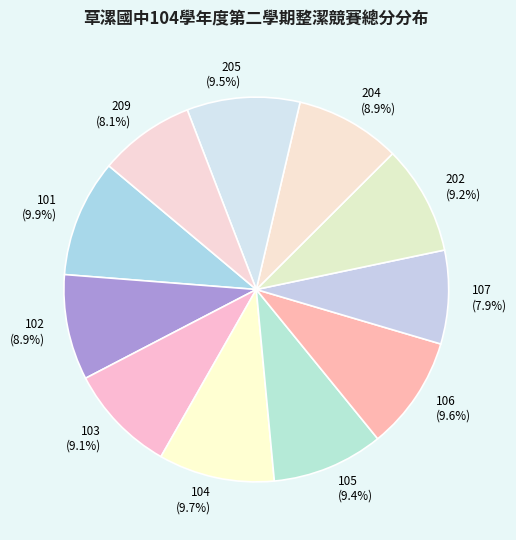

To the nearest percent, what is the combined percentage of 107 and 105?

17%